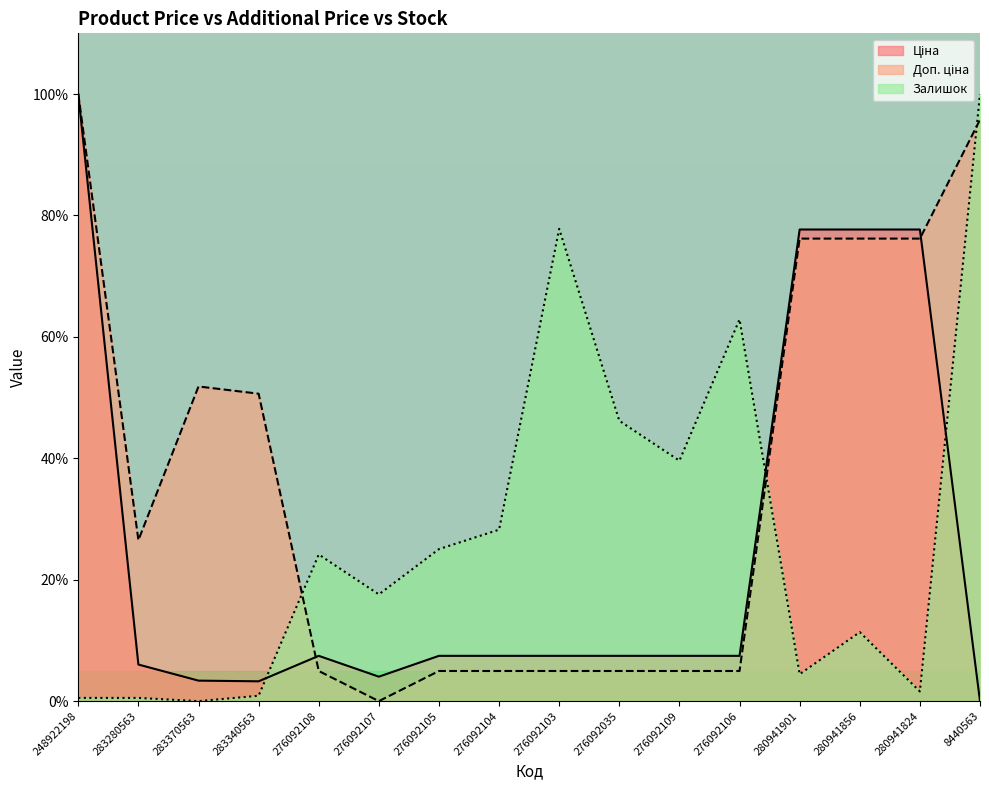

Where is Залишок nearest to the value 50?

276092035